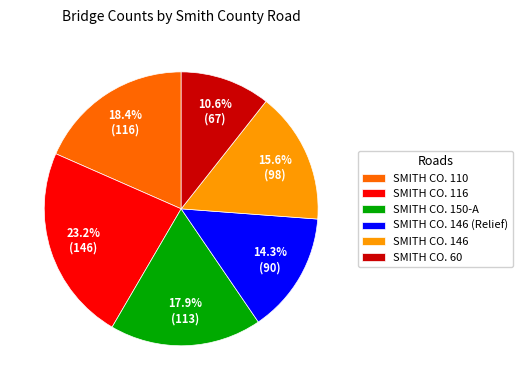

What is the largest slice in the pie chart?

SMITH CO. 116